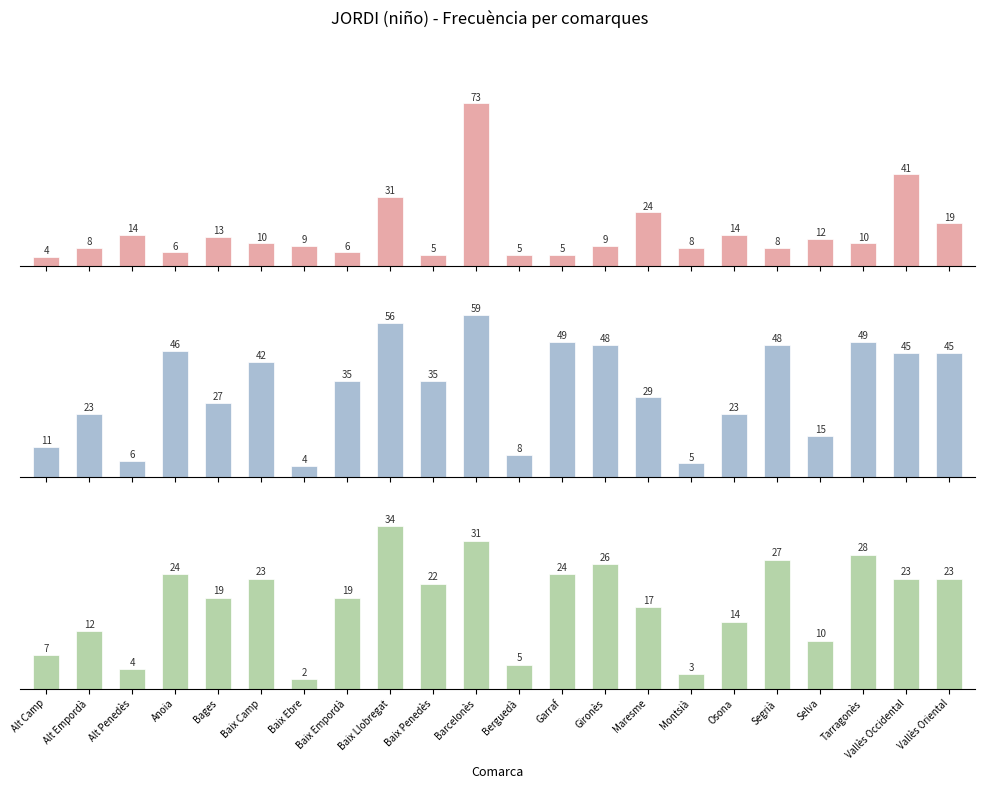

What is the value of the Posicion Total bar at the 2nd from the left?

23